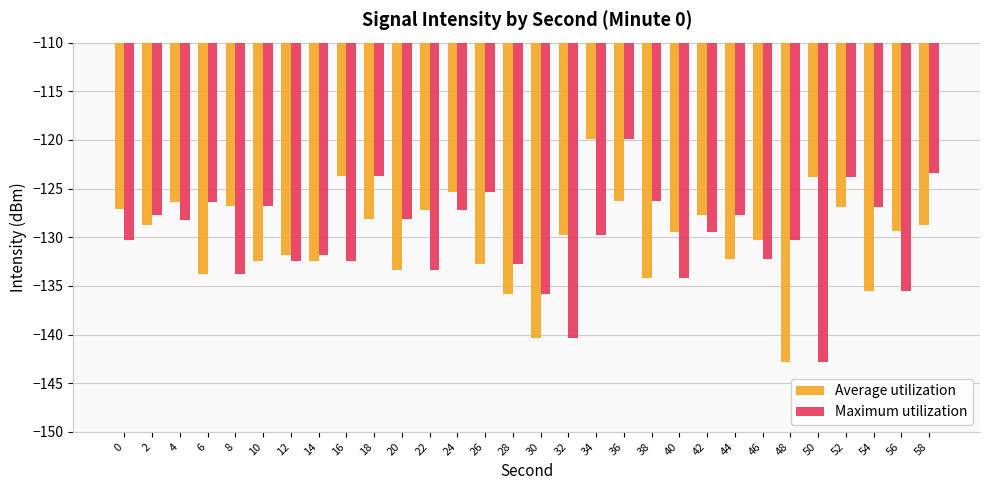

How many distinct data groups are displayed?

2